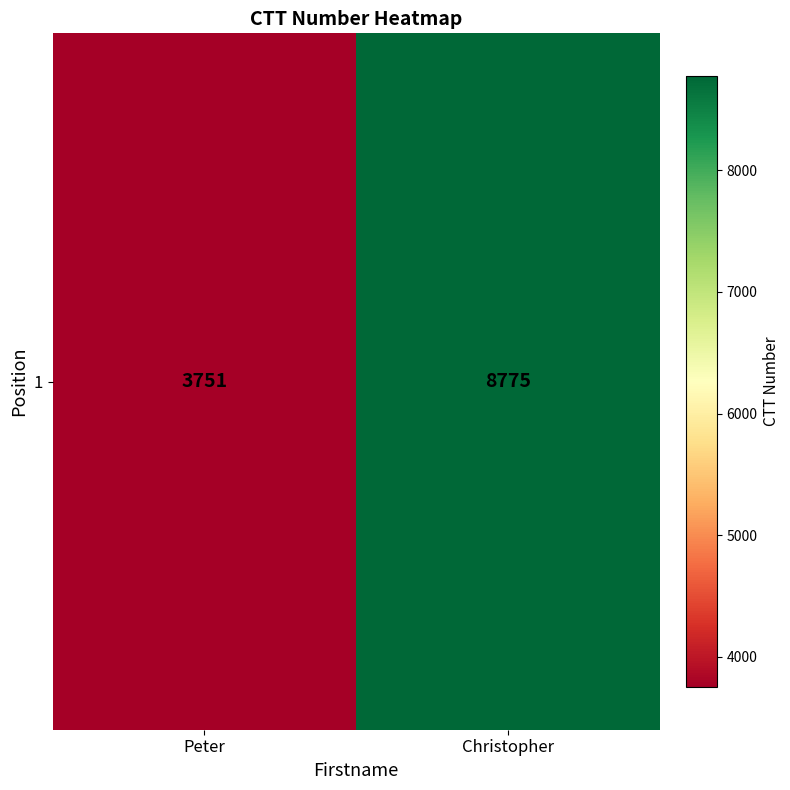

Is it true that the value at Christopher is 12560?

False